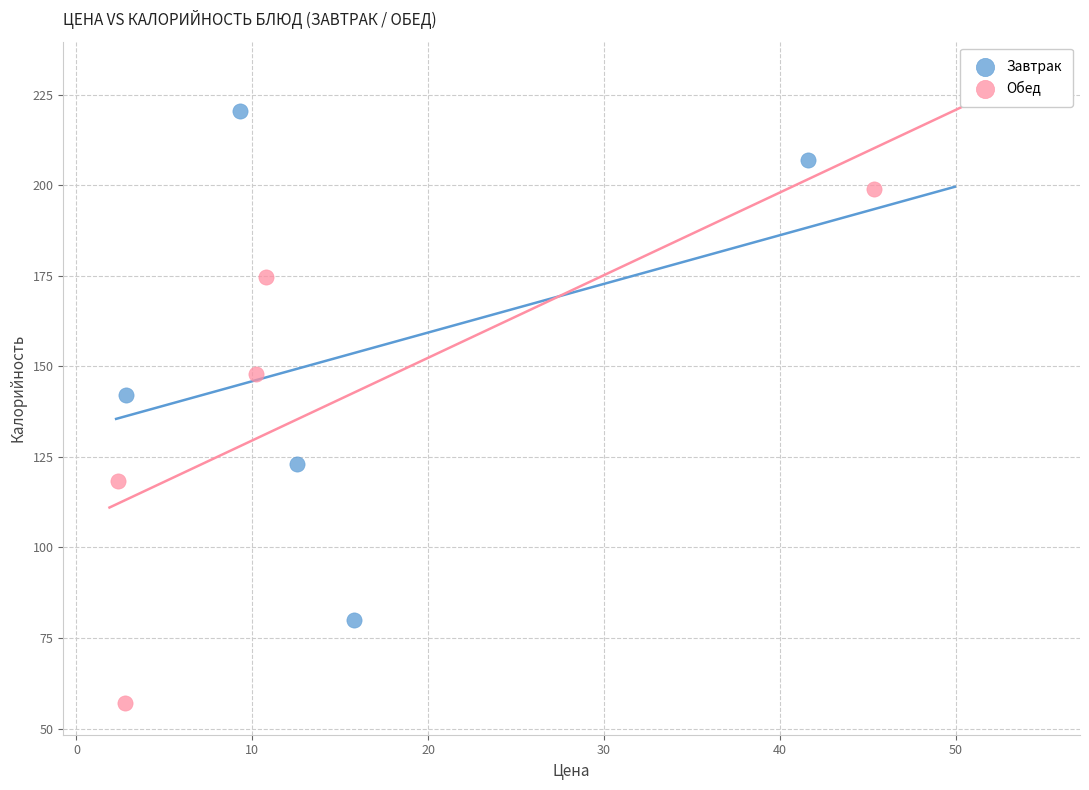

What are all the series names shown in the legend?

Завтрак, Обед